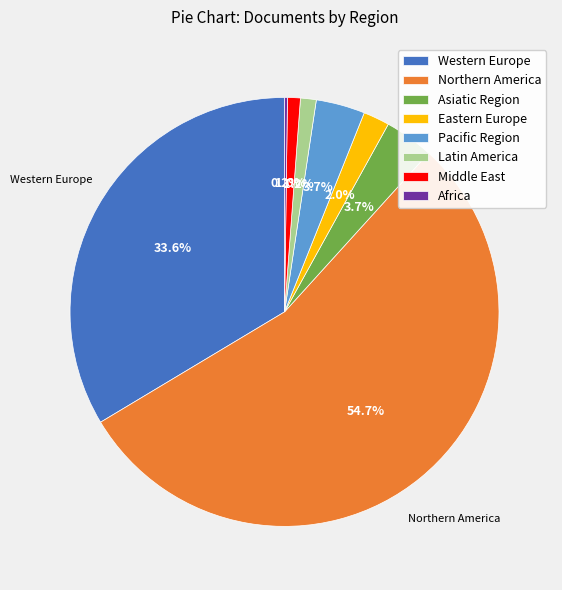

What is the largest slice in the pie chart?

Northern America